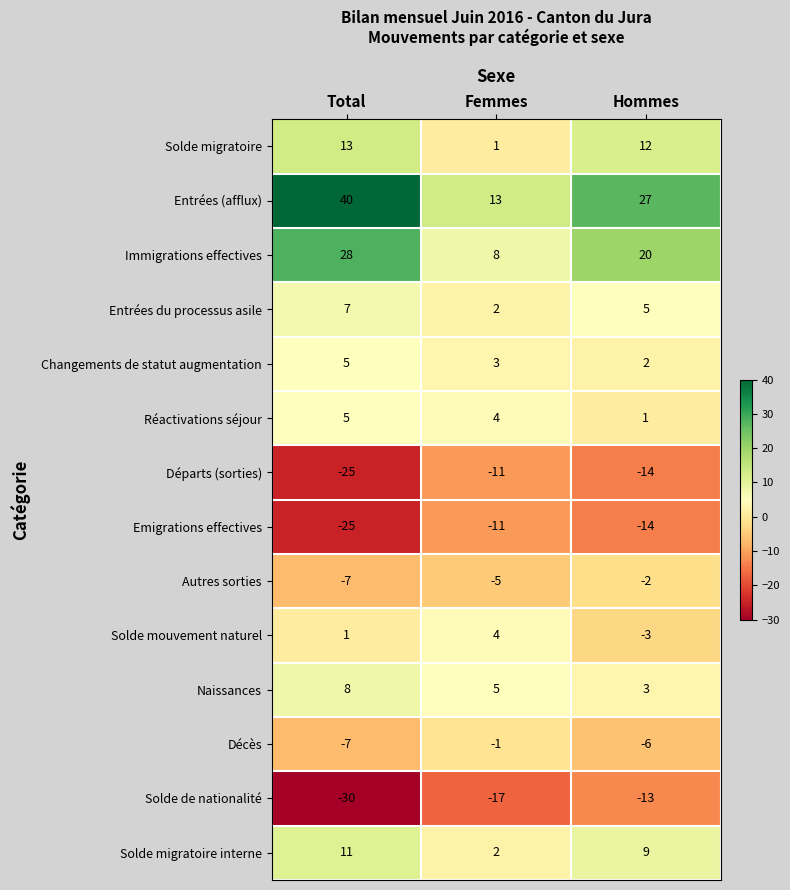

What is the total value across all series at Total?

24